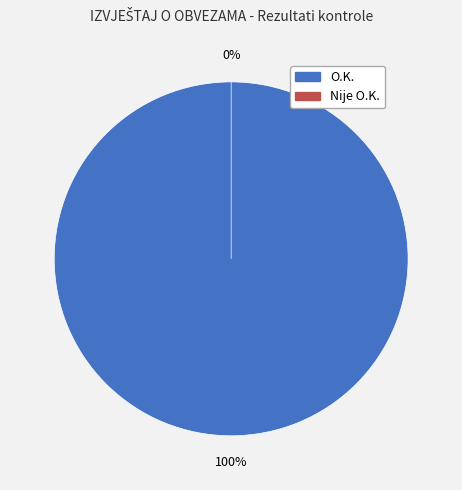

True or false: Nije O.K. accounts for 1% of the total.

False